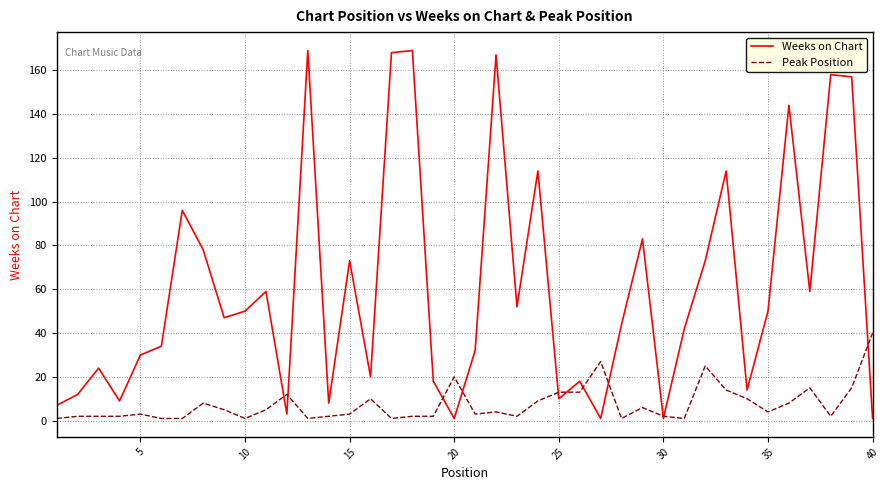

What is the greatest value displayed?

169